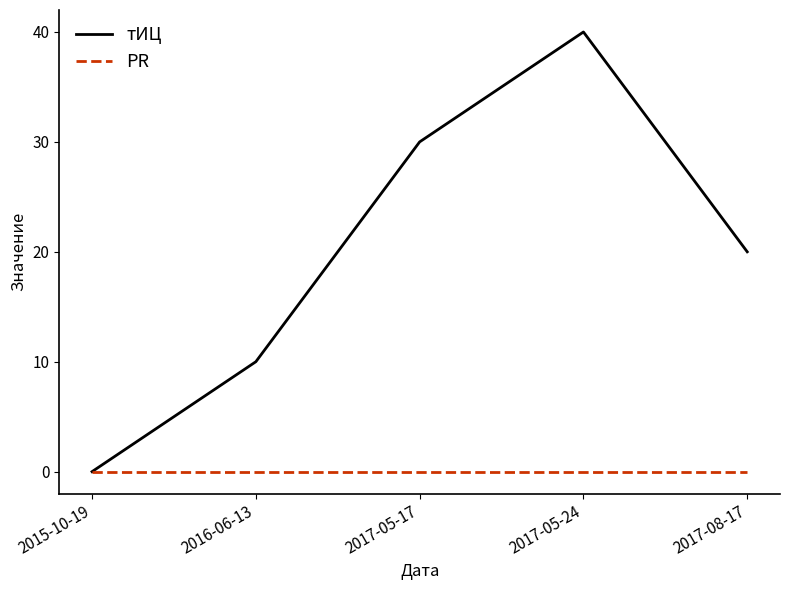

Which category has the highest value across all series?

2017-05-24